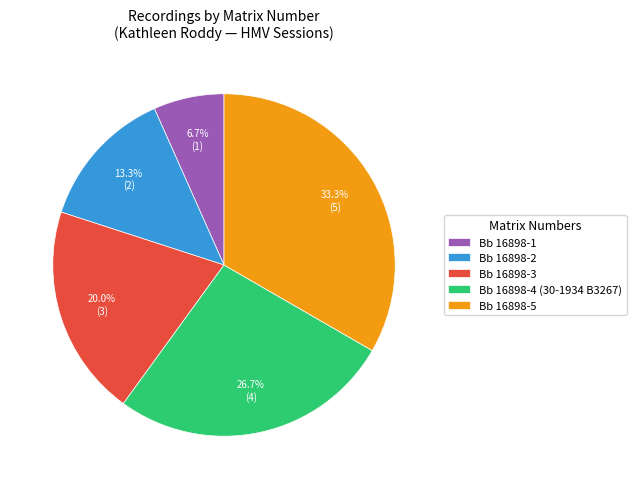

Does Bb 16898-1 represent more than half of the total?

No